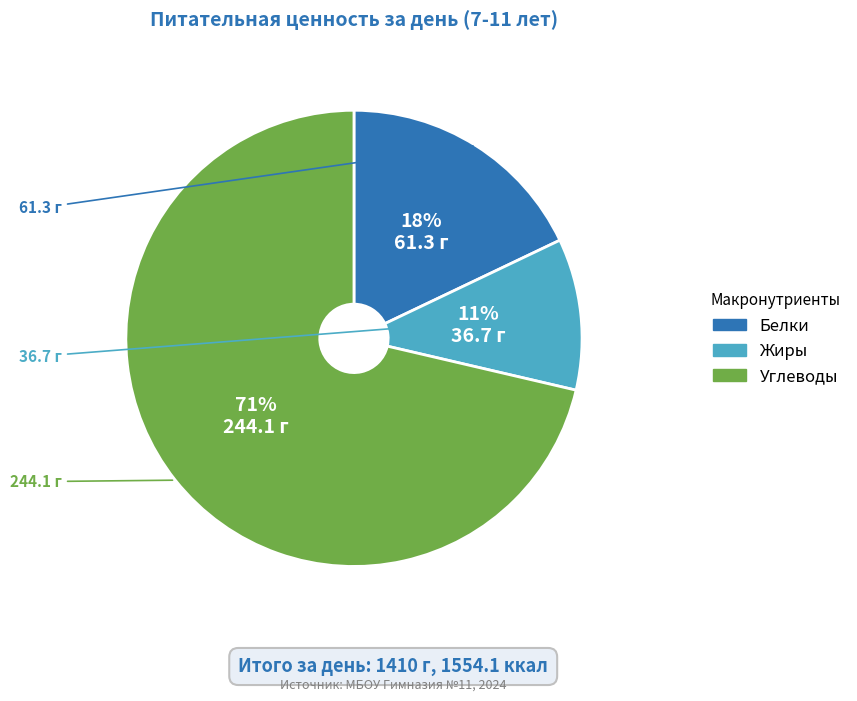

How many slices are in this pie chart?

3